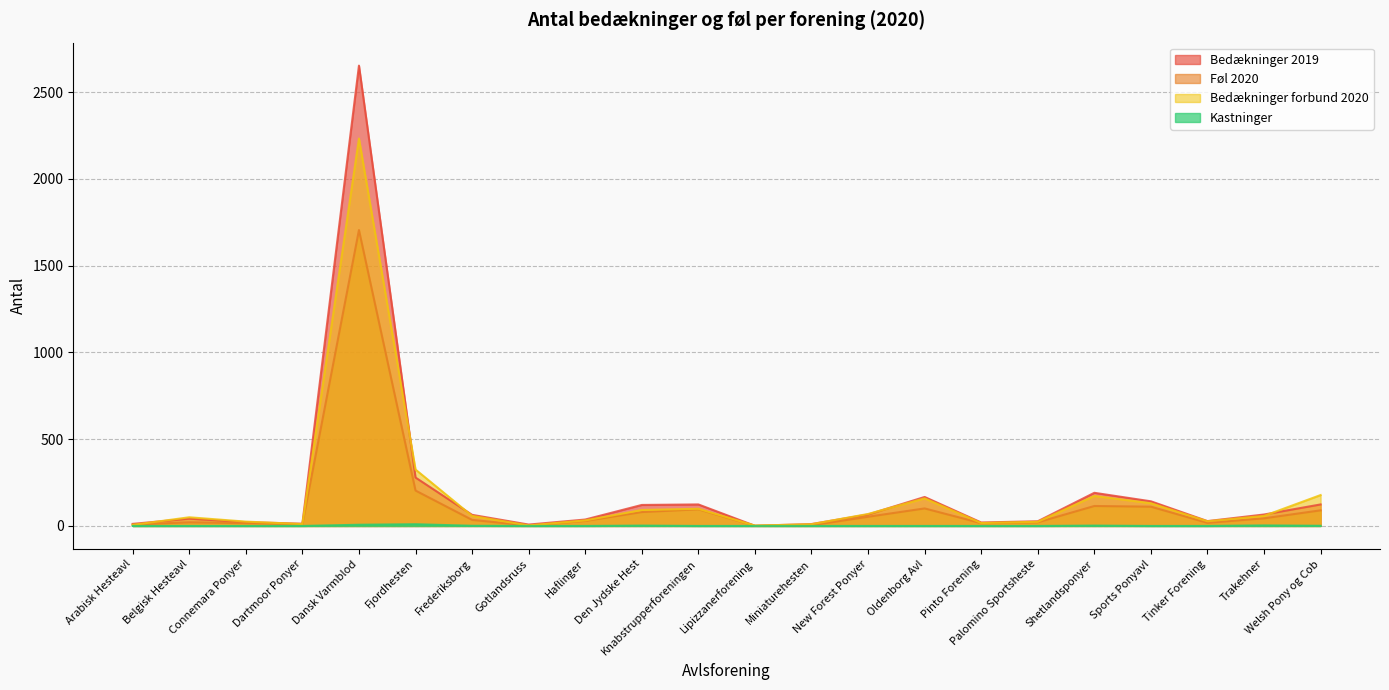

What is the difference between the maximum and minimum values in the Bedækninger forbund 2020 series?

2230